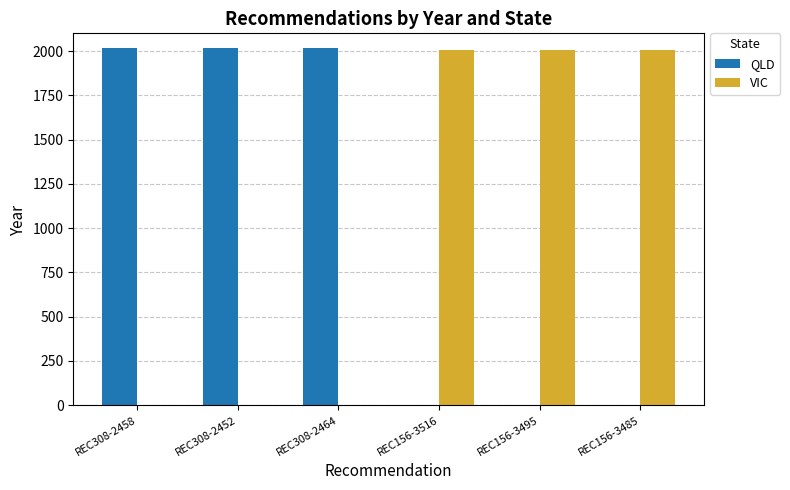

What is the total value across all series at REC308-2464?

2017